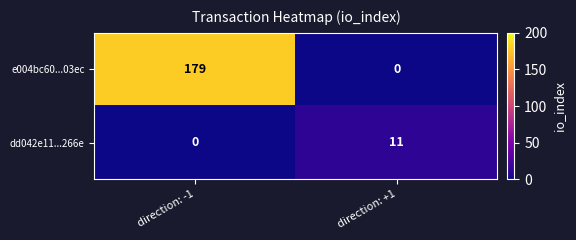

Which series has the largest range (max minus min)?

e004bc60...03ec